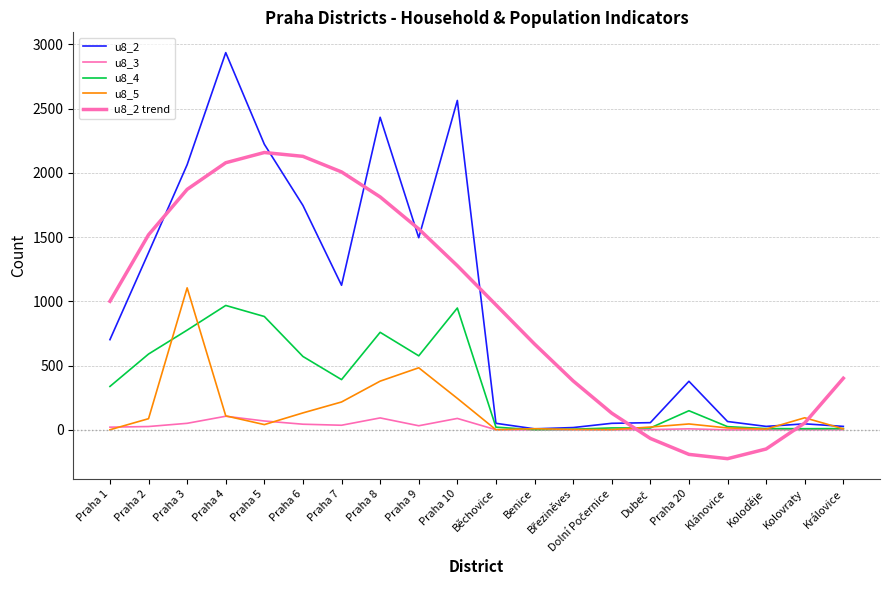

Count the number of data series in this chart.

5